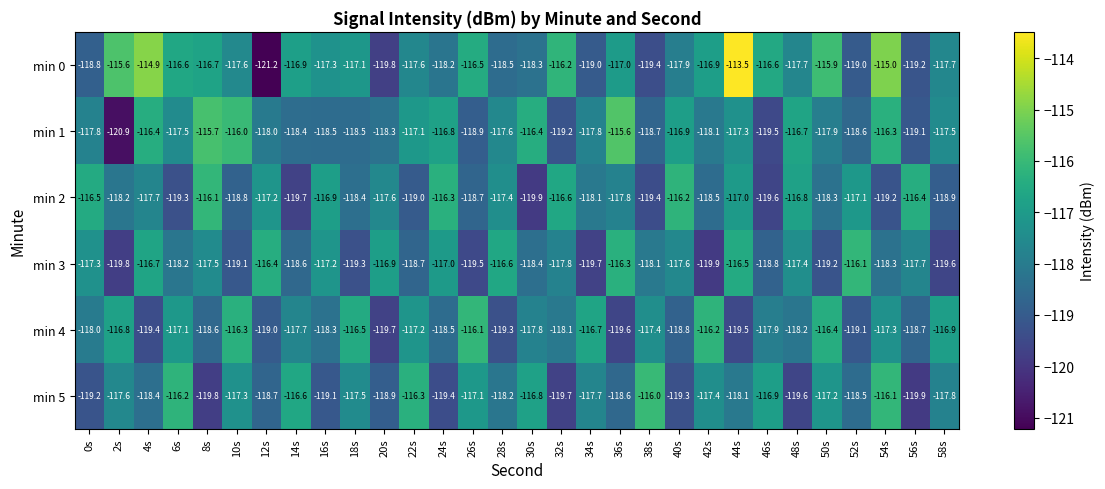

At 8s, list the series in order from smallest to largest.

min 5, min 4, min 3, min 0, min 2, min 1